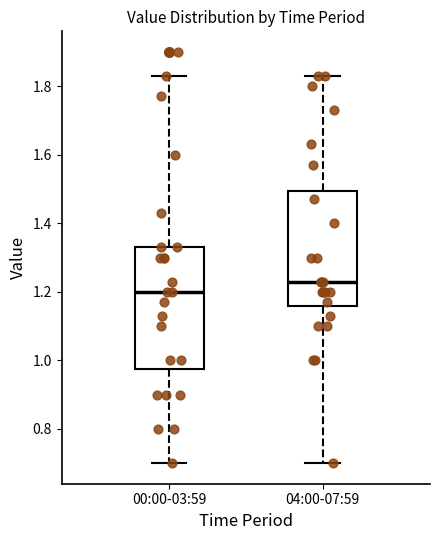

Reading left to right, read every box against the y-axis: the position of its median line, the range the box covers, and the ends of its whiskers. The values are not printed on the chart, so give them approximately, as read against the axis.

00:00-03:59: median 1.20, box 0.98 to 1.34, whiskers 0.70 to 1.84
04:00-07:59: median 1.24, box 1.16 to 1.50, whiskers 0.70 to 1.84